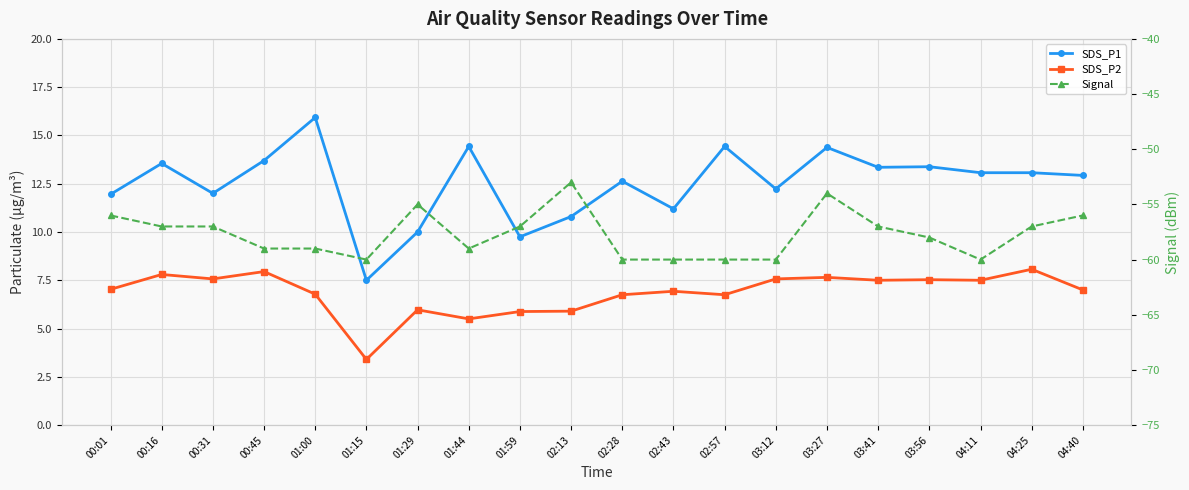

What is the spread (max minus min) of values at 01:29?

65.0